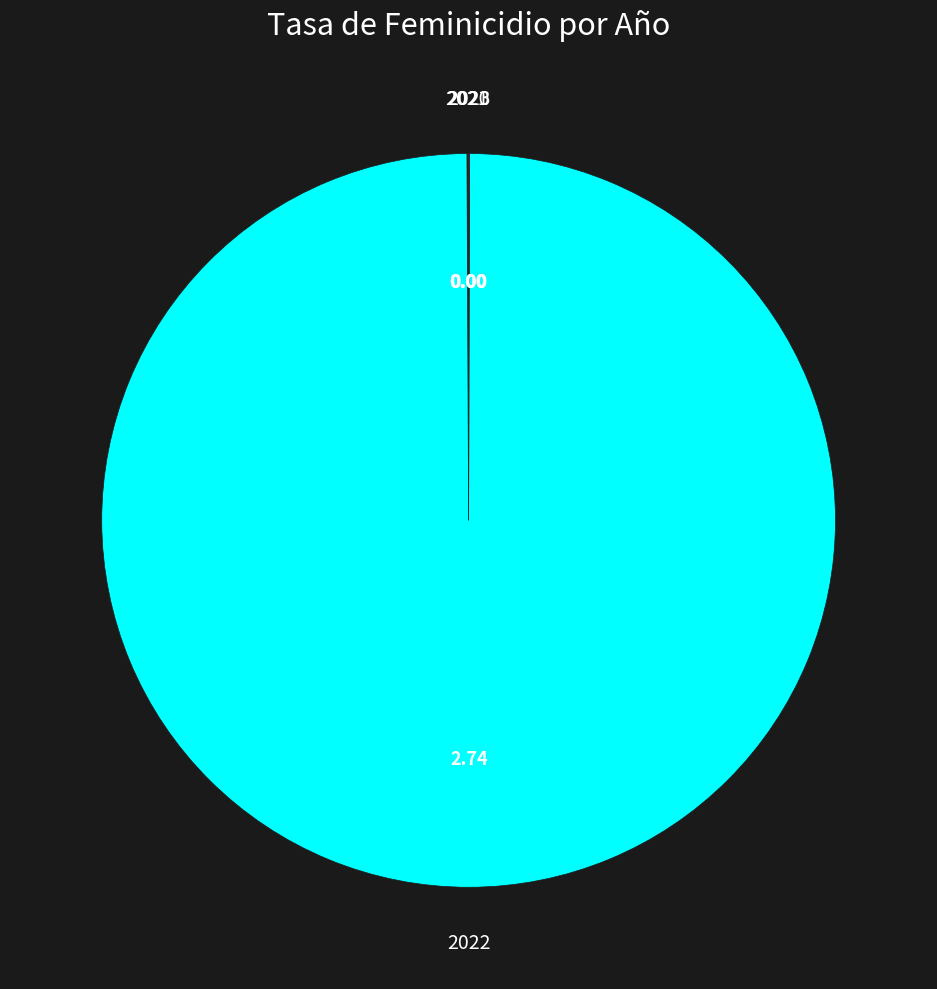

Does 2022 account for over 50% of the chart?

Yes